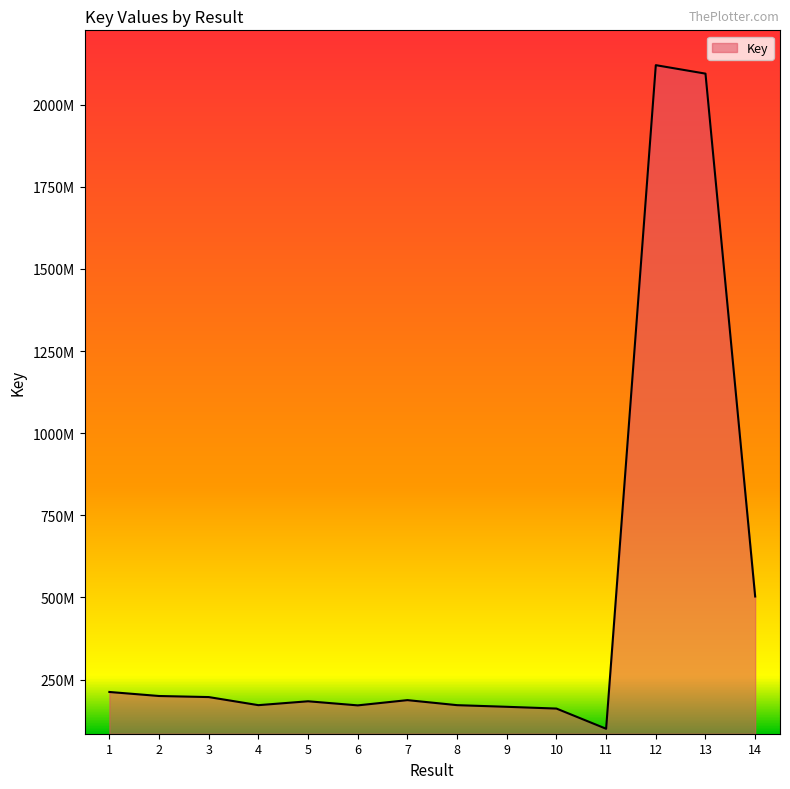

Is it true that the value at 6 is 171684934?

True